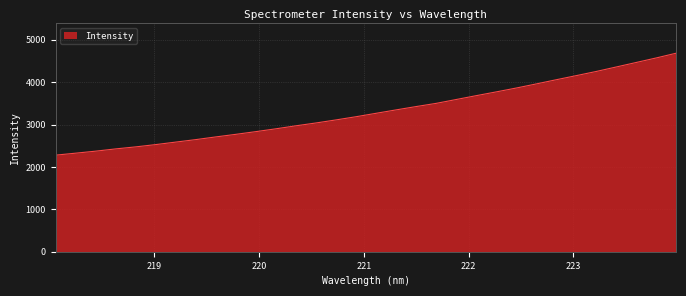

What is the difference between the maximum and minimum values?

2405.0